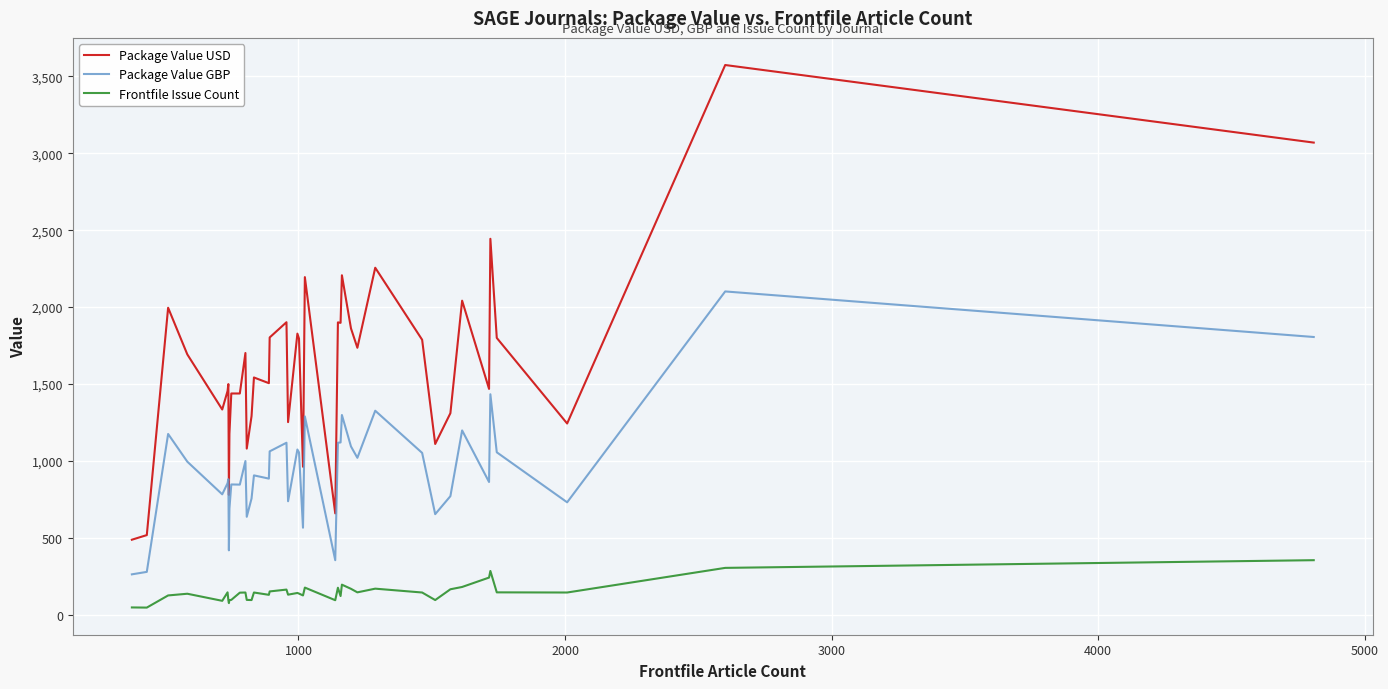

Rank the series by their average value, from lowest to highest.

Frontfile Issue Count, Package Value GBP, Package Value USD